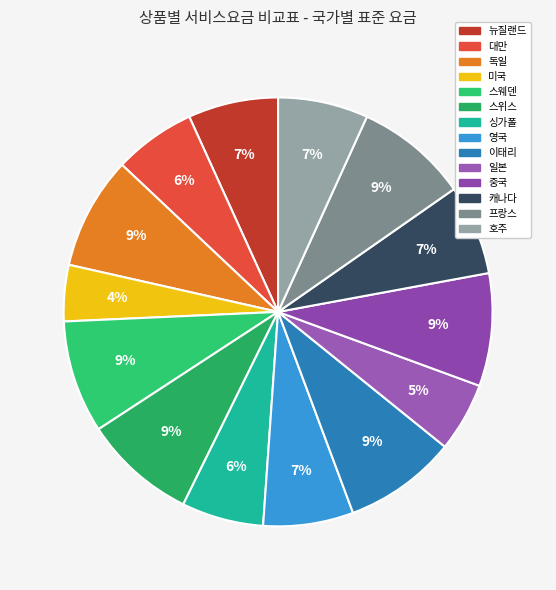

What is the ratio of the value at 독일 to the value at 캐나다?

1.3